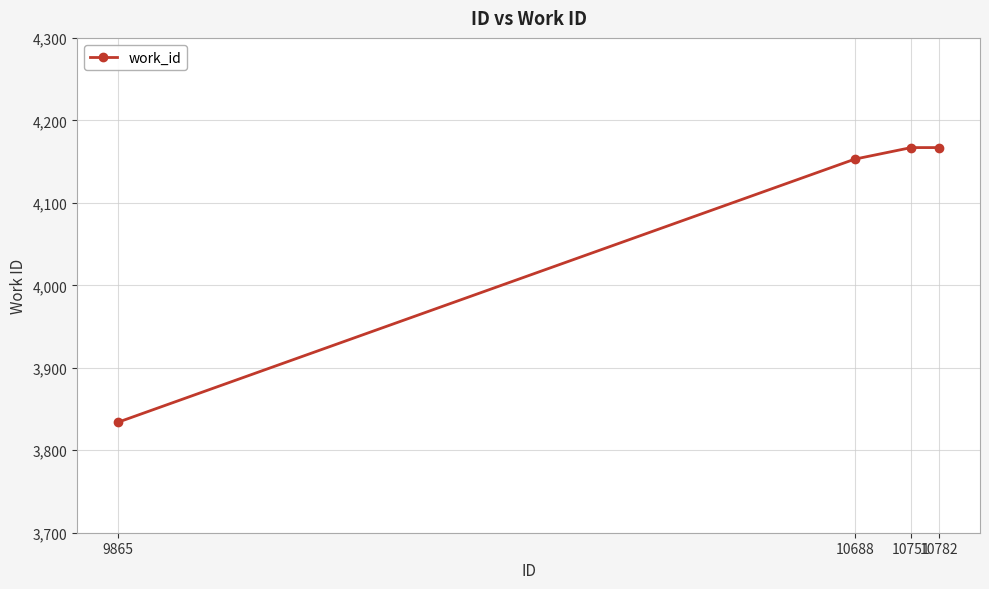

What is the value of the 1st point from the left?

3834